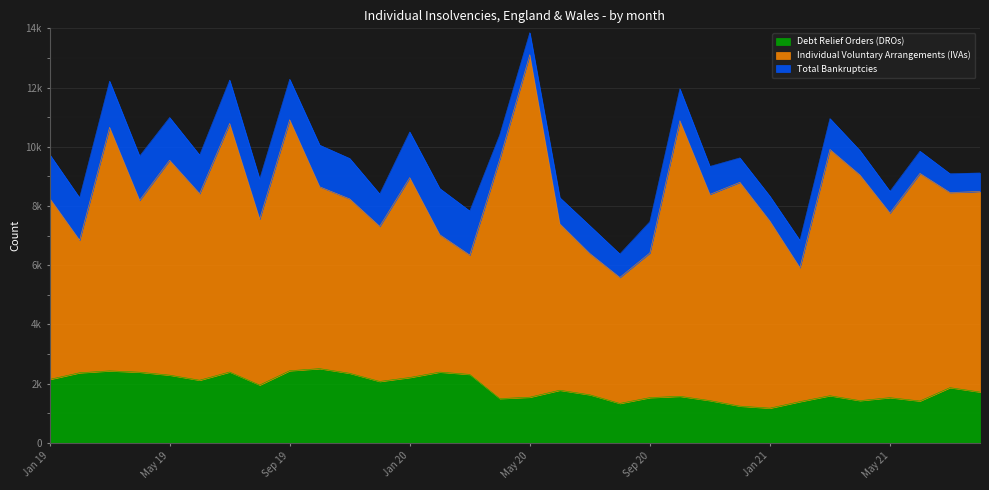

What is the approximate value of Debt Relief Orders (DROs) at Aug 20, to the nearest 10?

1330